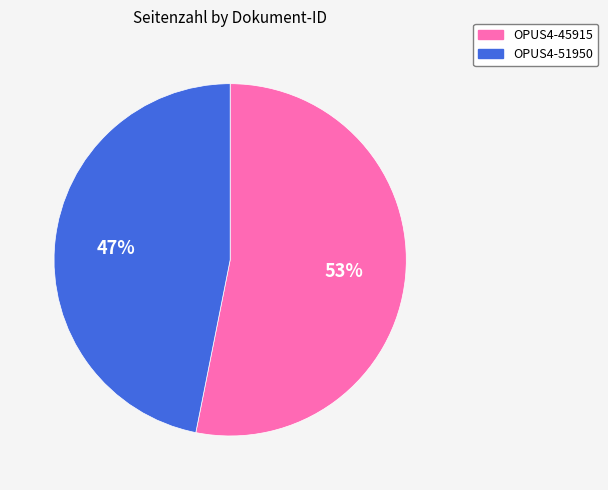

What percentage is the OPUS4-45915 slice, to the nearest percent?

53%